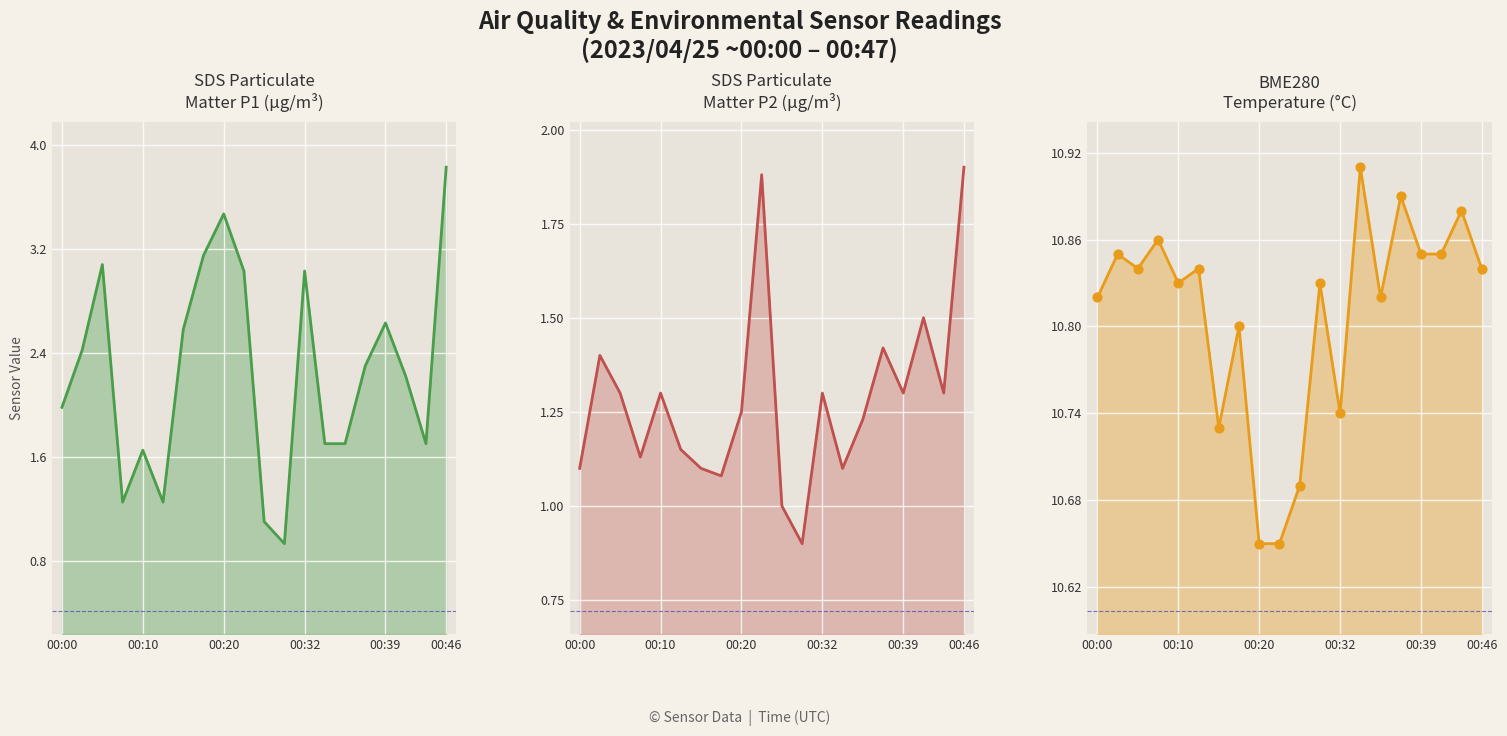

Is the value of SDS_P2 at 00:32 greater than the value of SDS_P1 at 00:17?

No